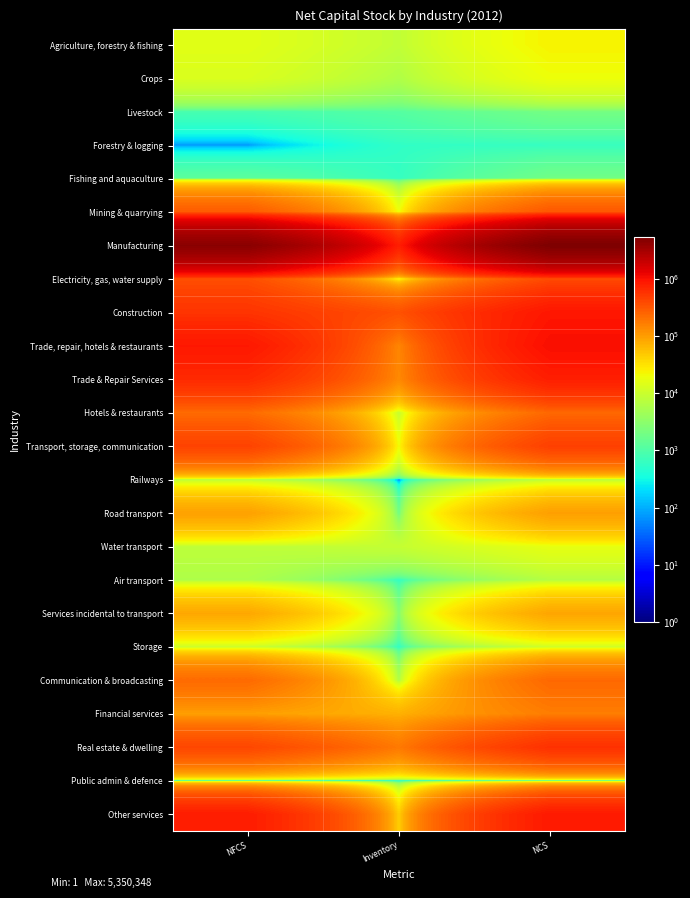

What is the difference between the highest and lowest values at Inventory?

790581